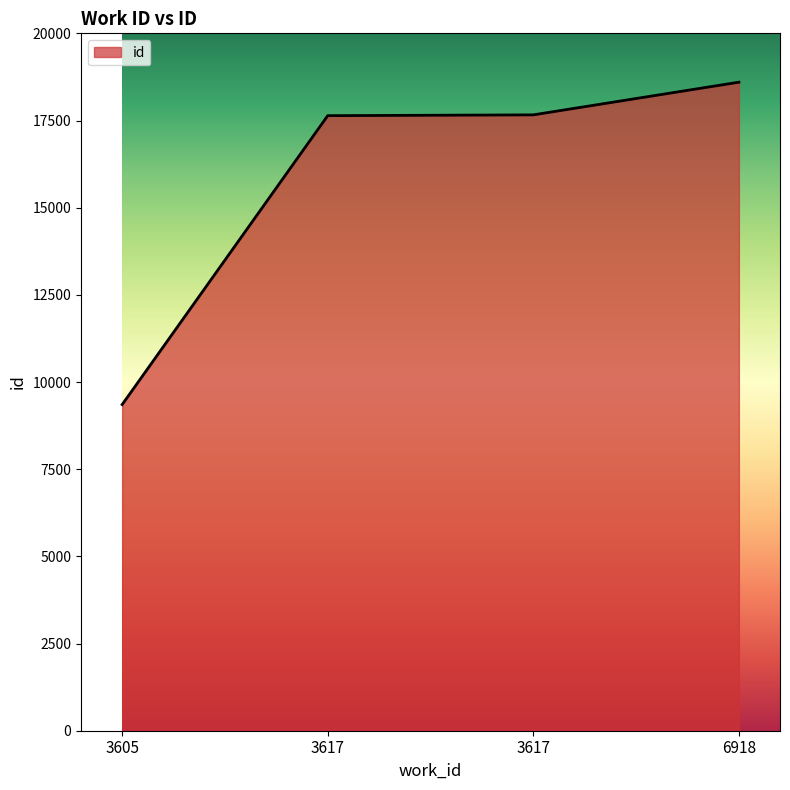

How many series are shown in this chart?

1